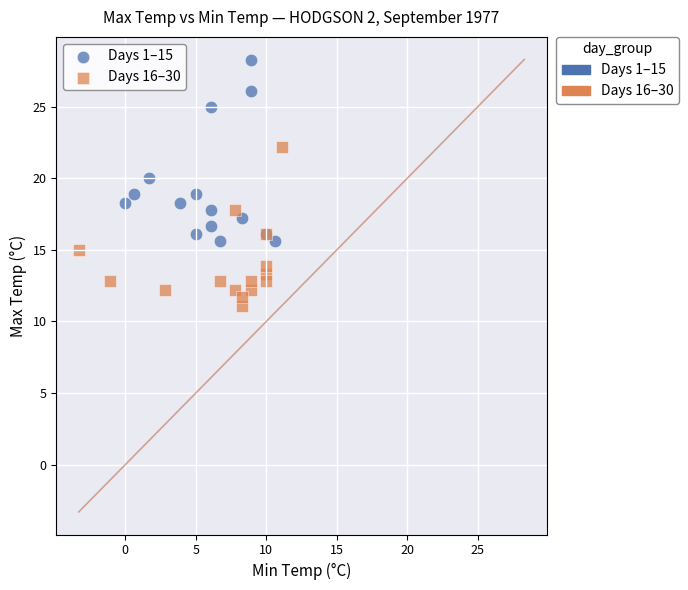

Which series reaches the maximum Y coordinate?

Days 1–15